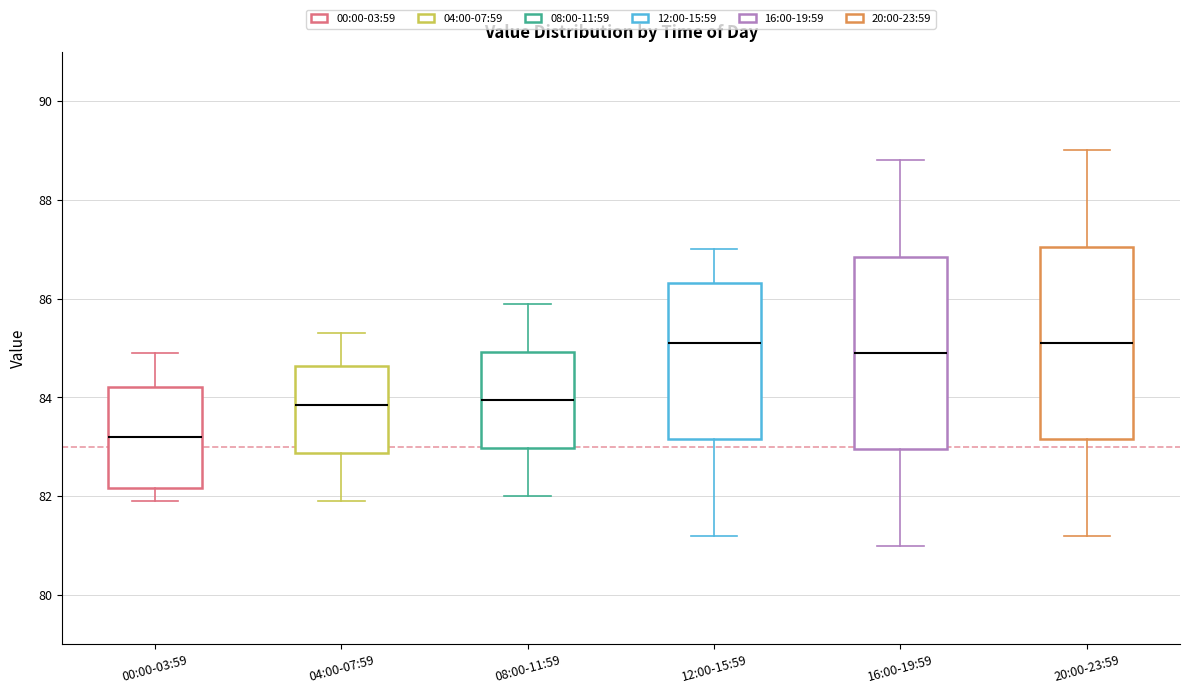

Reading left to right, transcribe this box plot: for each box, give where its median line is, the range the box spans, and where its two whiskers end, as read against the y-axis. The values are not printed on the chart, so give them approximately, as read against the axis.

00:00-03:59: median 83.2, box 82.2 to 84.2, whiskers 82.0 to 85.0
04:00-07:59: median 83.8, box 82.8 to 84.6, whiskers 82.0 to 85.4
08:00-11:59: median 84.0, box 83.0 to 85.0, whiskers 82.0 to 86.0
12:00-15:59: median 85.2, box 83.2 to 86.4, whiskers 81.2 to 87.0
16:00-19:59: median 85.0, box 83.0 to 86.8, whiskers 81.0 to 88.8
20:00-23:59: median 85.2, box 83.2 to 87.0, whiskers 81.2 to 89.0